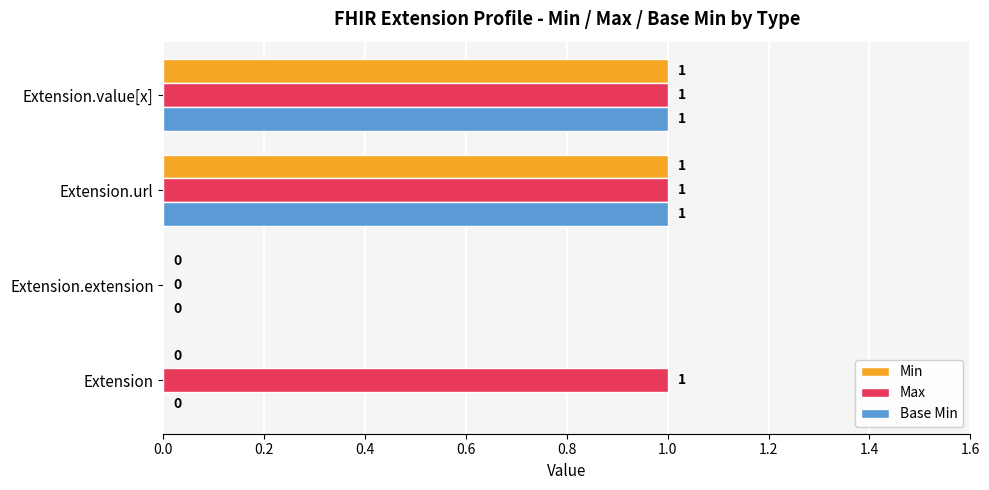

How many Max values are between 1 and 2?

3